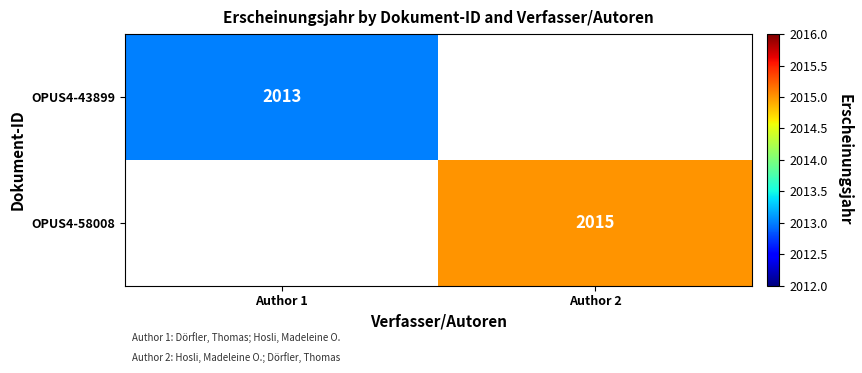

True or false: OPUS4-43899 has a value of 2013 at Author 1.

True